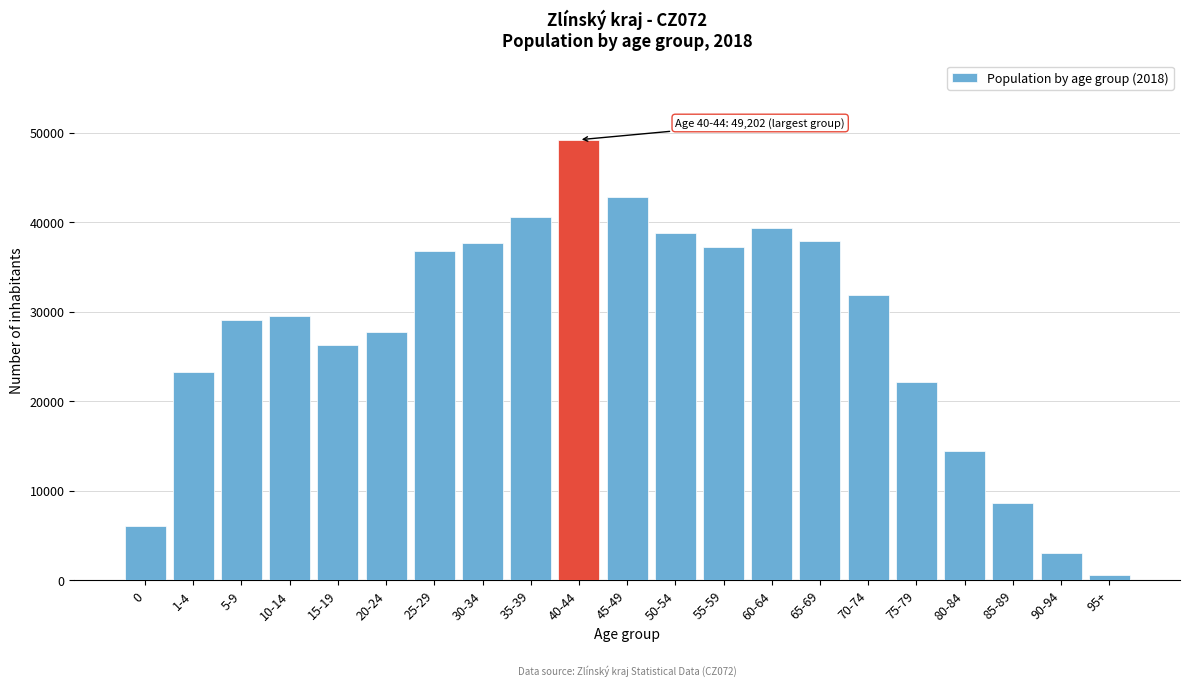

Which label corresponds to the smallest value in the chart?

95+